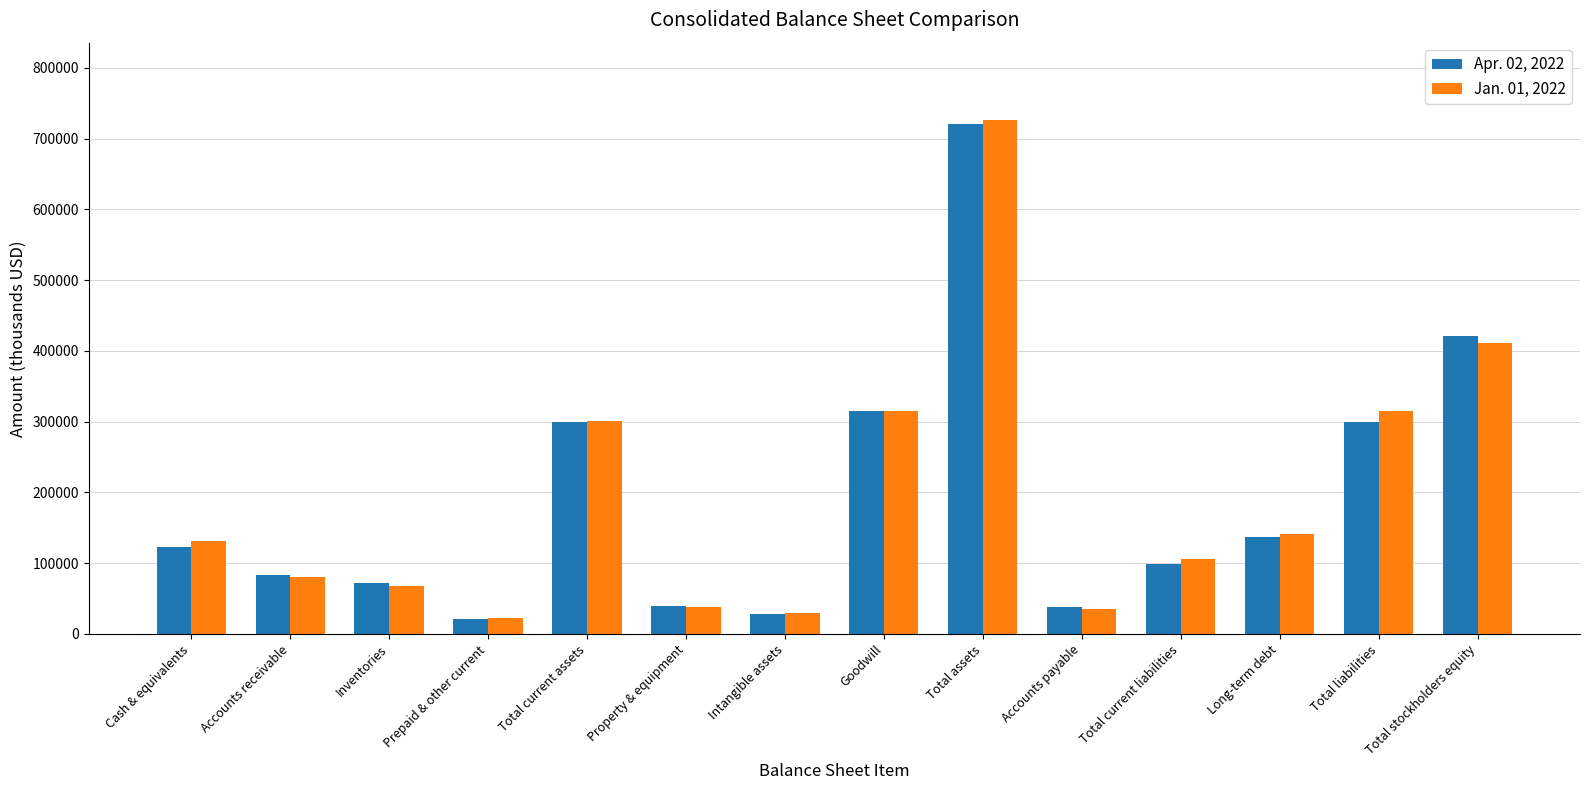

At which label is Jan. 01, 2022 closest to 374411?

Total stockholders equity